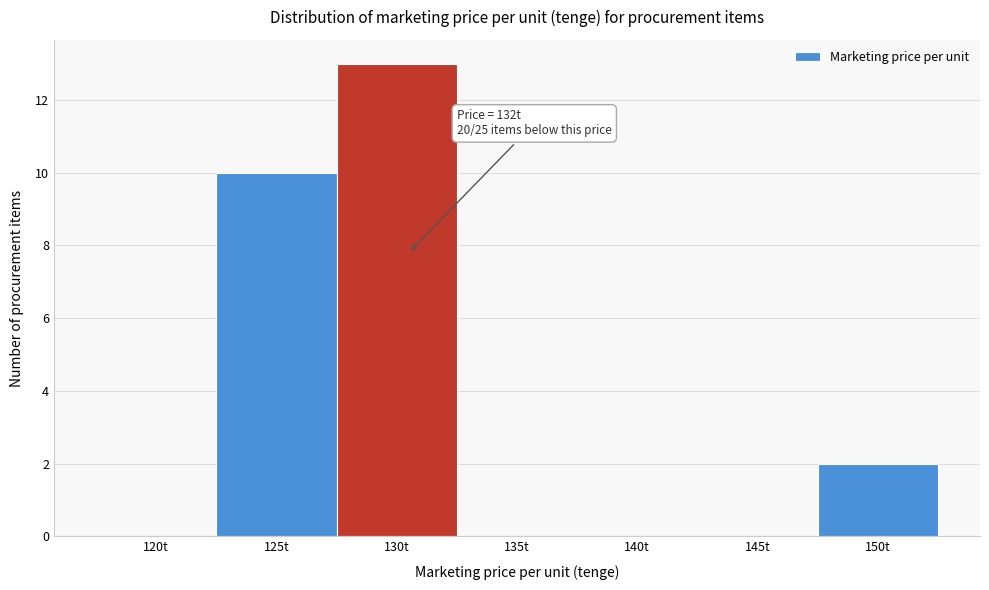

Reading right to left, extract all data points from this chart.

150t=2	145t=0	140t=0	135t=0	130t=13	125t=10	120t=0